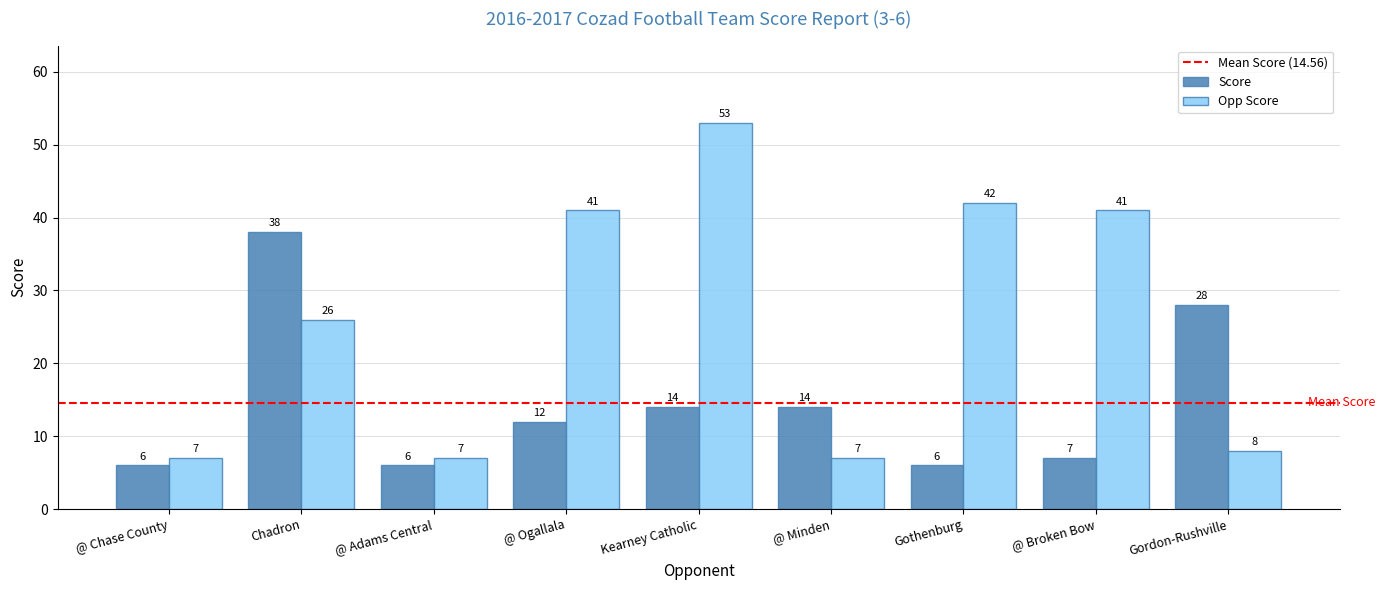

At Kearney Catholic, list the series in order from smallest to largest.

Score, Opp Score